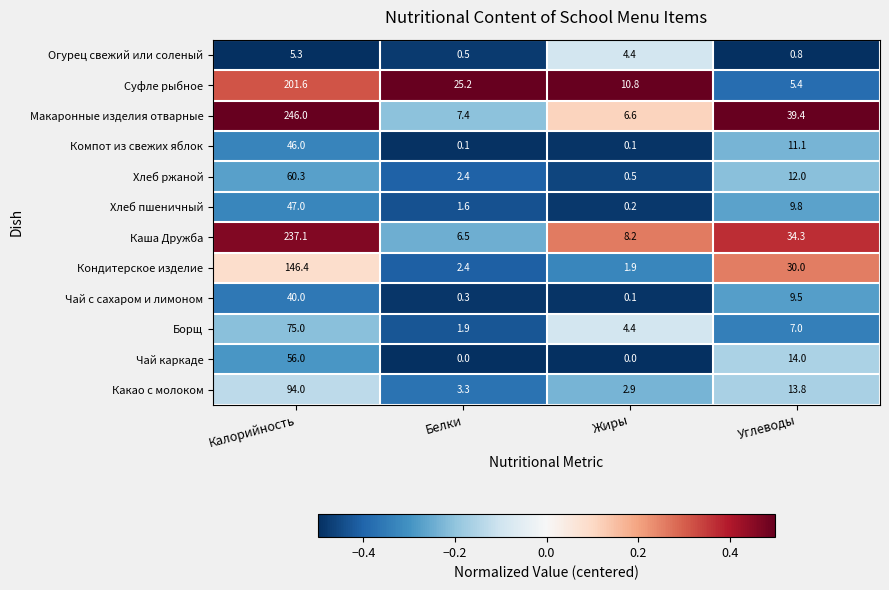

Which label corresponds to the largest value in the chart?

Калорийность